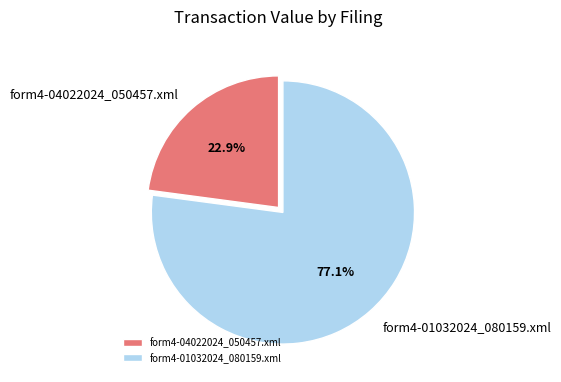

To the nearest percent, what portion does form4-01032024_080159.xml represent?

77%